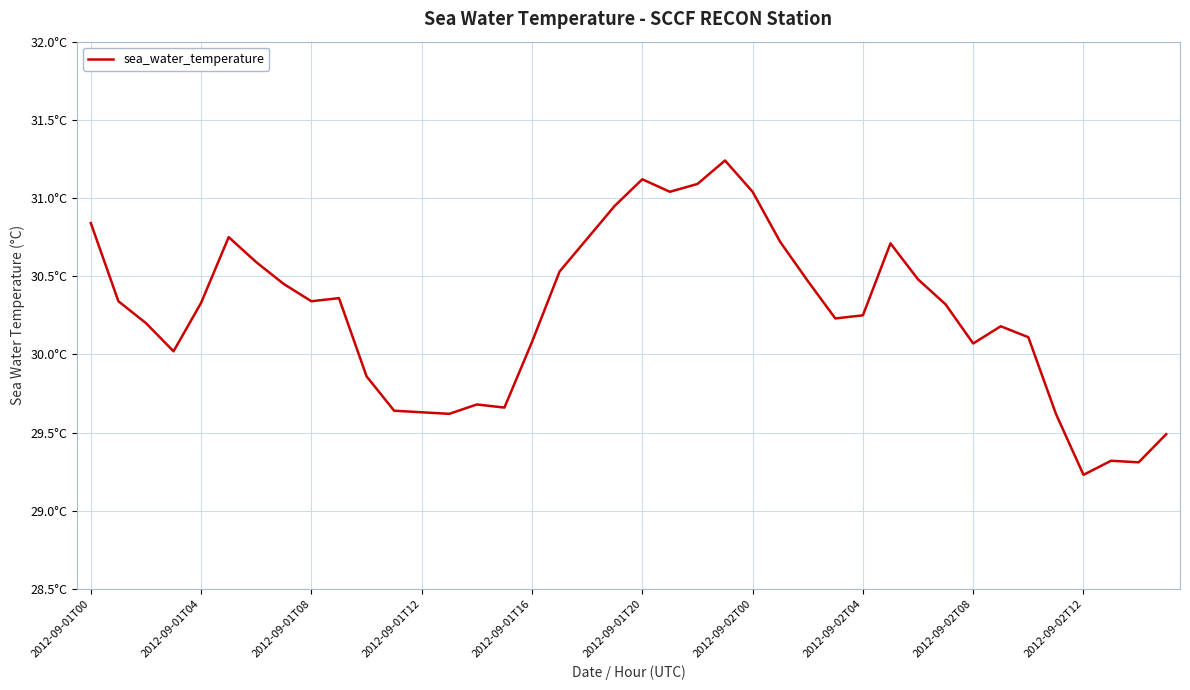

Does the chart display data point markers on the line(s)?

No